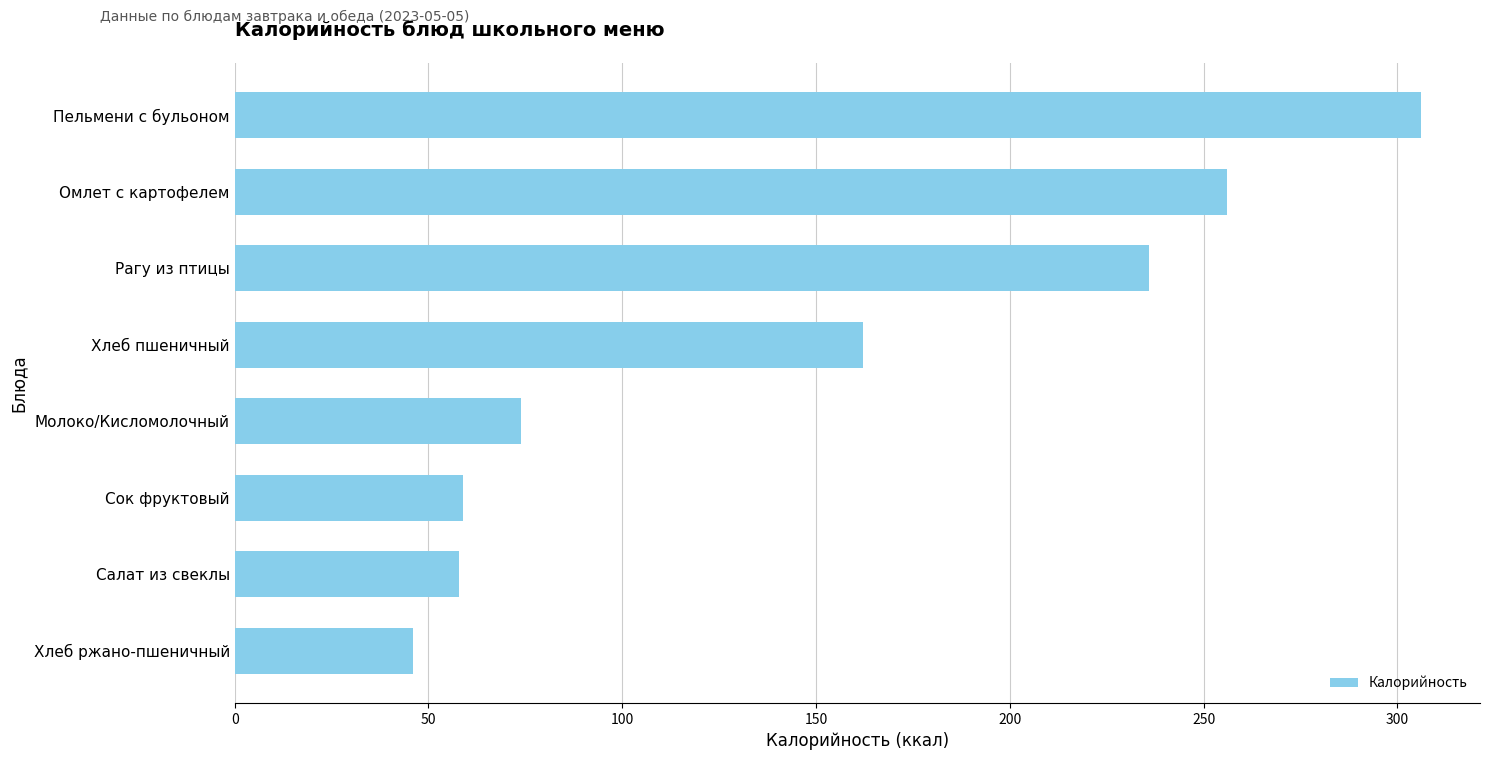

At which label is the value closest to 176?

Хлеб пшеничный